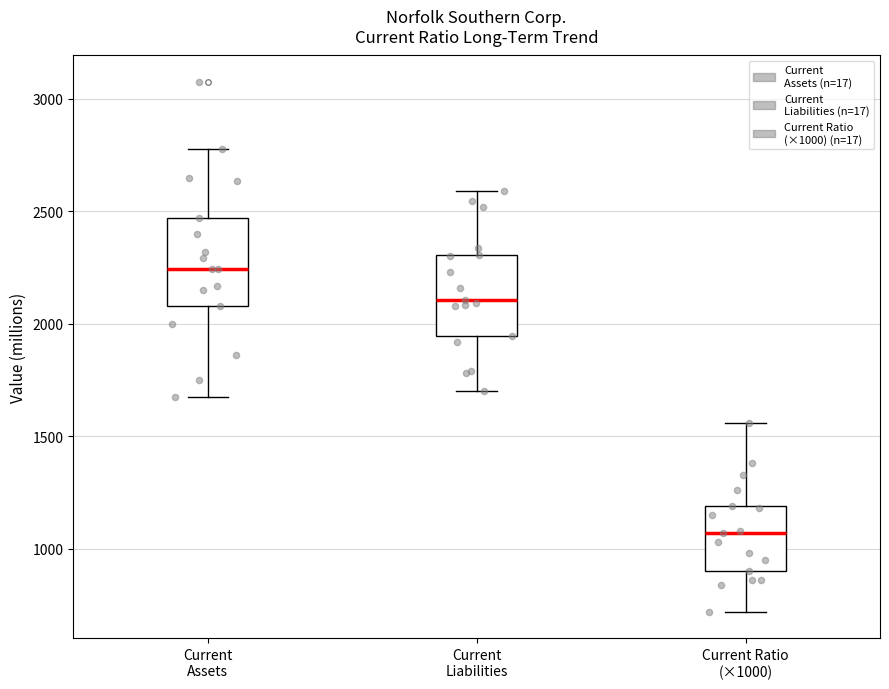

Reading left to right, read every box against the y-axis: the position of its median line, the range the box covers, and the ends of its whiskers. The values are not printed on the chart, so give them approximately, as read against the axis.

Current Assets: median 2250, box 2100 to 2450, whiskers 1700 to 2800
Current Liabilities: median 2100, box 1950 to 2300, whiskers 1700 to 2600
Current Ratio (×1000): median 1050, box 900 to 1200, whiskers 700 to 1550